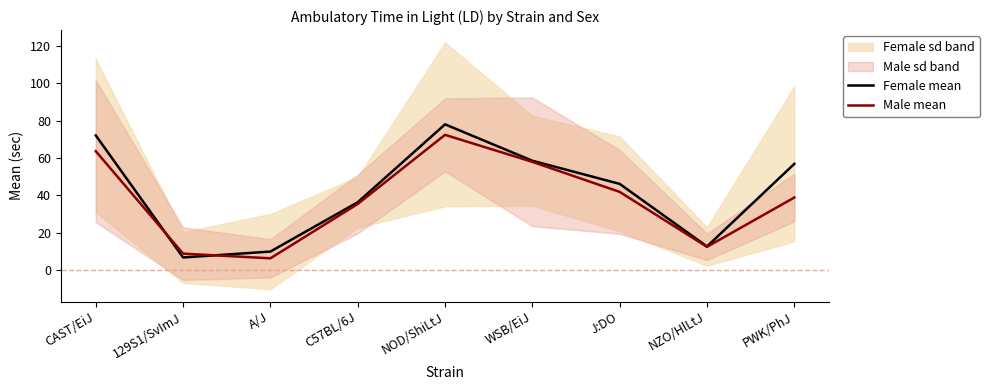

What is the difference between the maximum and minimum values in the Female mean series?

71.1